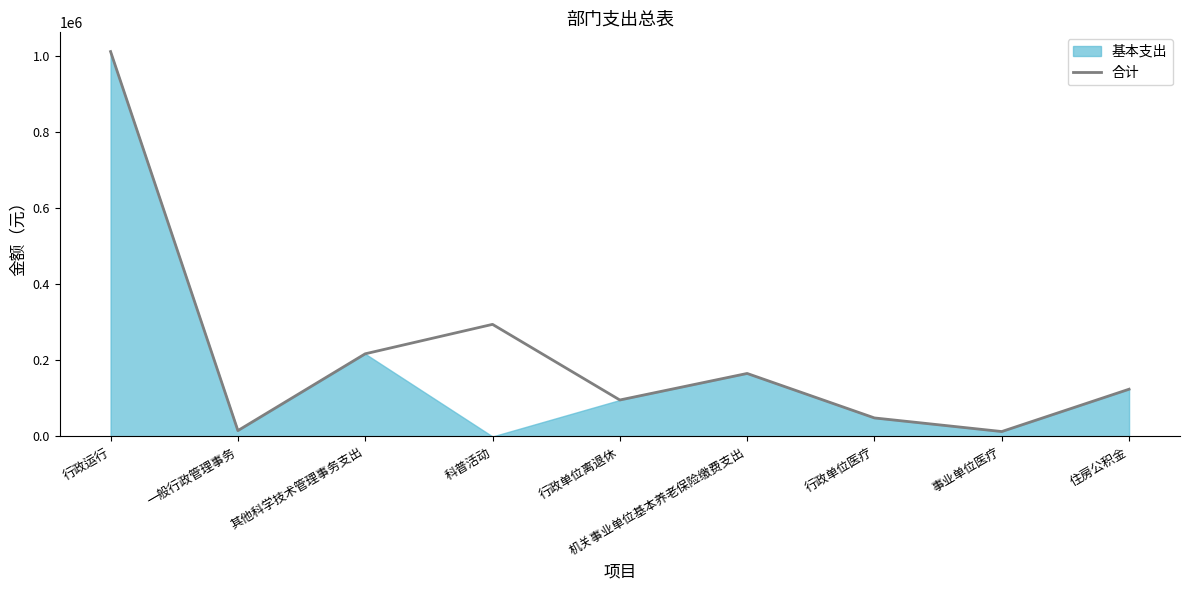

How many lines are shown in the chart?

1